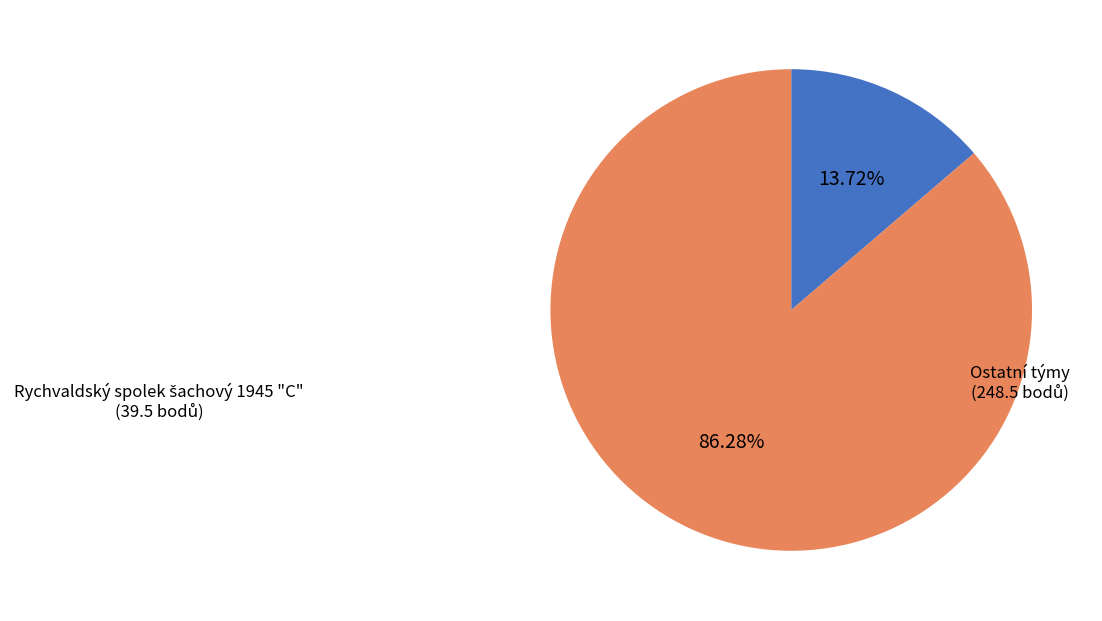

Is there any slice that represents more than half of the pie?

Yes